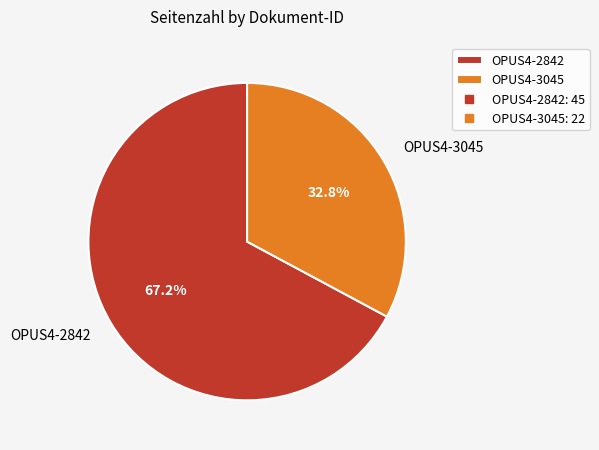

The OPUS4-3045 slice represents 33% of the pie. True or false?

True